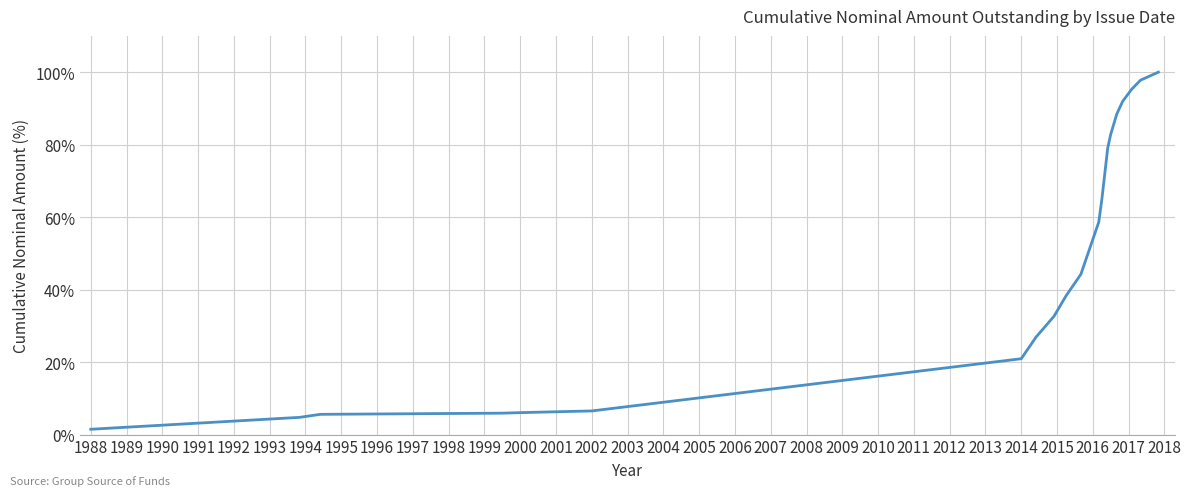

What is the difference between the maximum and minimum values?

98.5